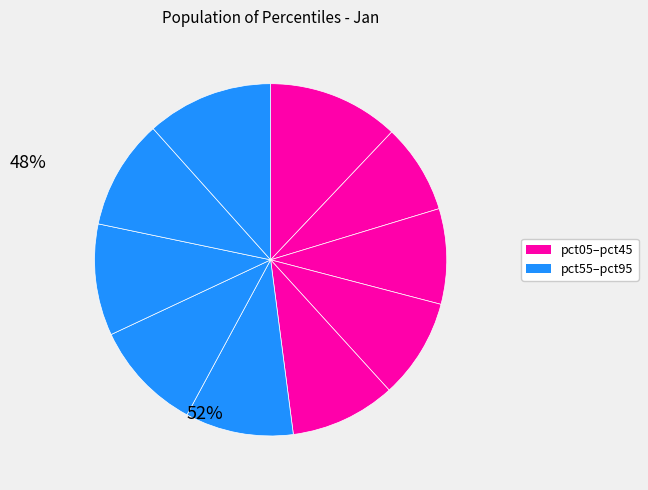

Is there a majority slice in this chart?

No